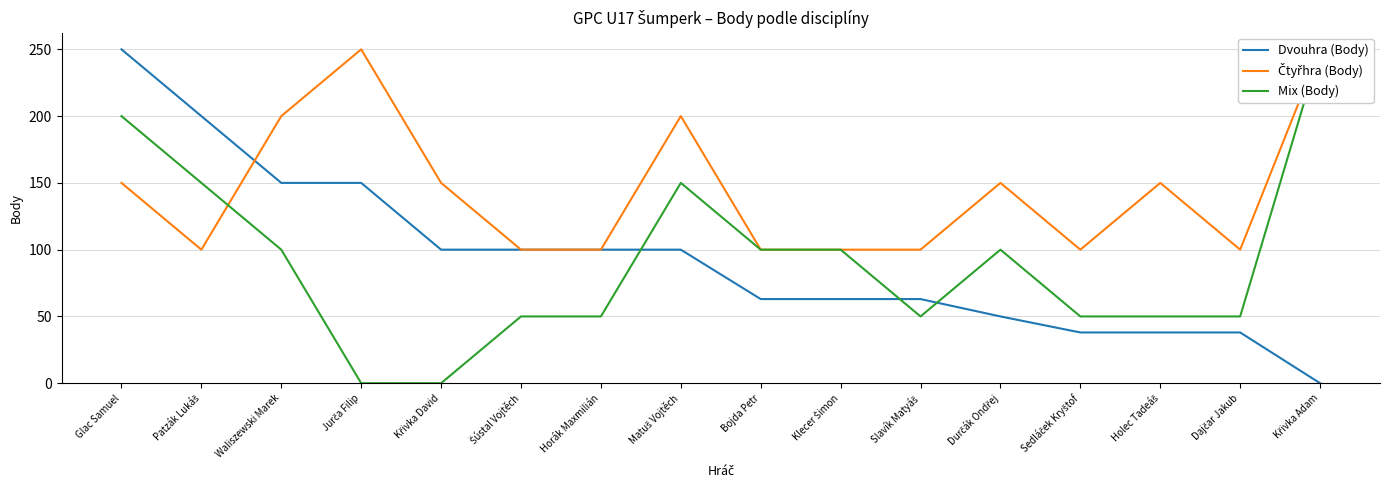

What is the difference between the highest and lowest values at Holec Tadeáš?

112